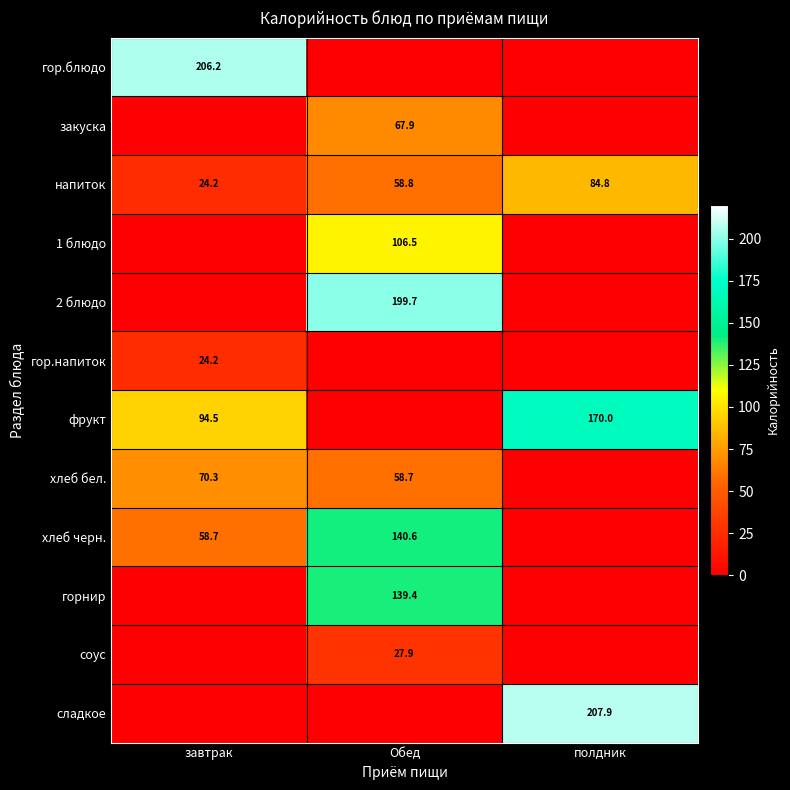

What is the difference between the напиток values at завтрак and полдник?

60.6